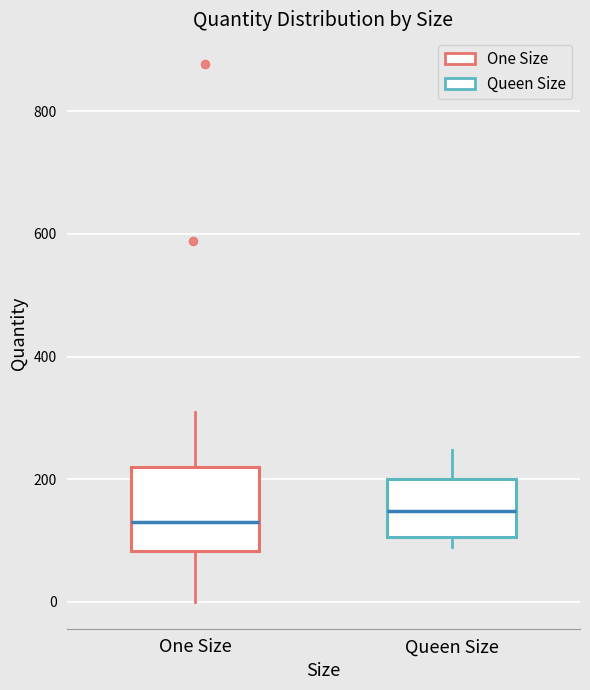

Reading left to right, transcribe this box plot: for each box, give where its median line is, the range the box spans, and where its two whiskers end, as read against the y-axis. The values are not printed on the chart, so give them approximately, as read against the axis.

One Size: median 140, box 80 to 220, whiskers 0 to 300
Queen Size: median 140, box 100 to 200, whiskers 80 to 240